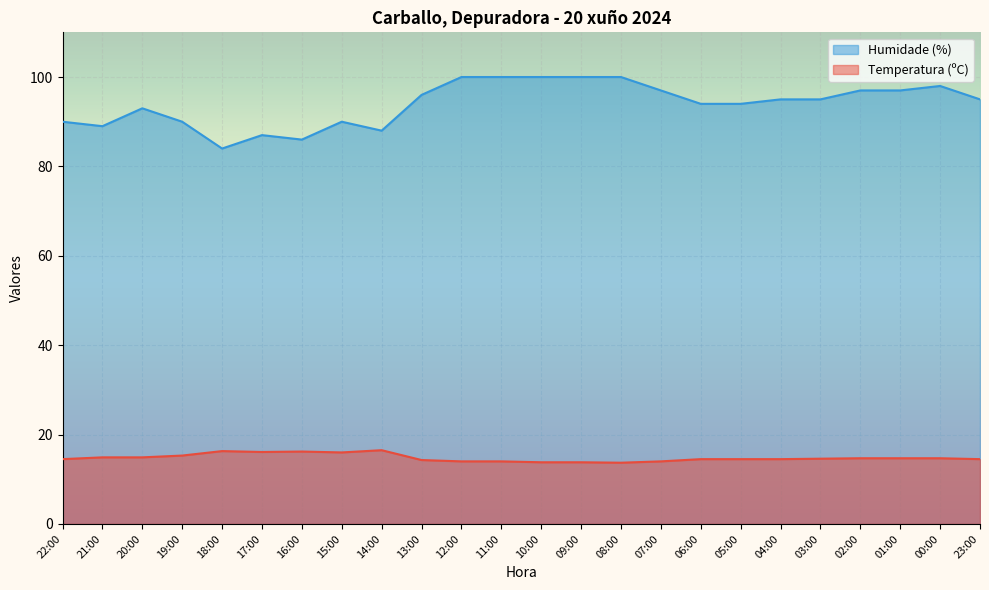

Is the value of Temperatura (ºC) at 07:00 greater than the value of Humidade (%) at 00:00?

No